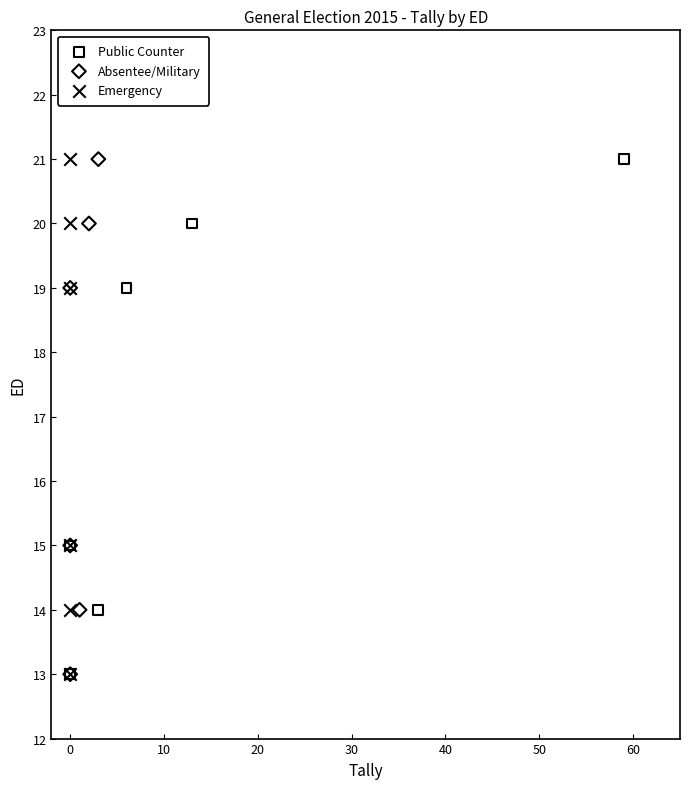

What are all the series names shown in the legend?

Public Counter, Absentee/Military, Emergency